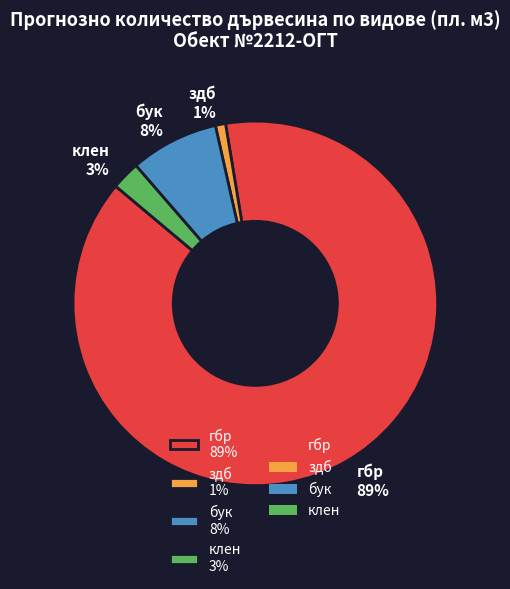

Is the sum of бук 8% and гбр 89% greater than half?

Yes